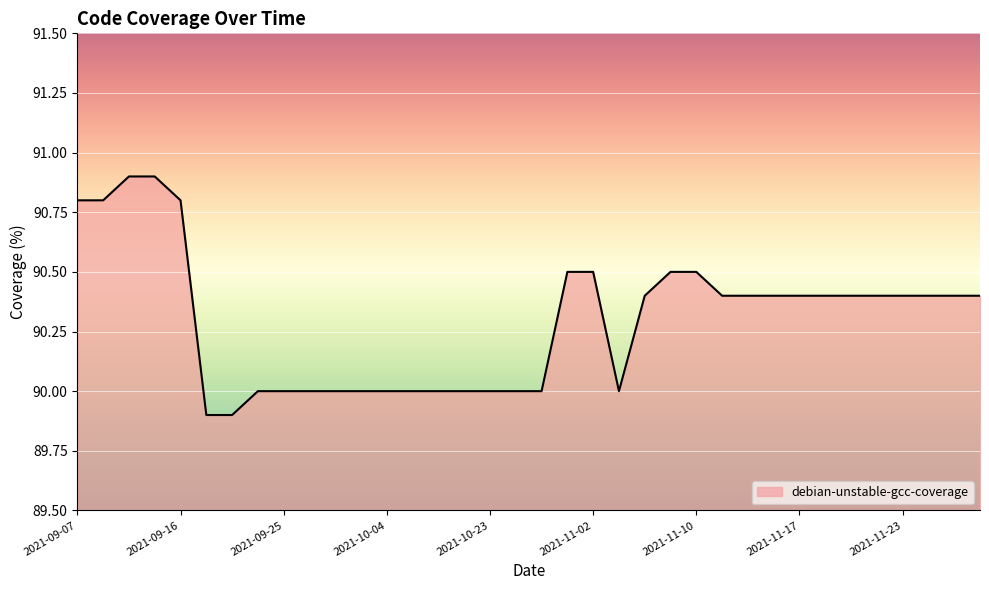

What is the smallest value displayed?

89.9